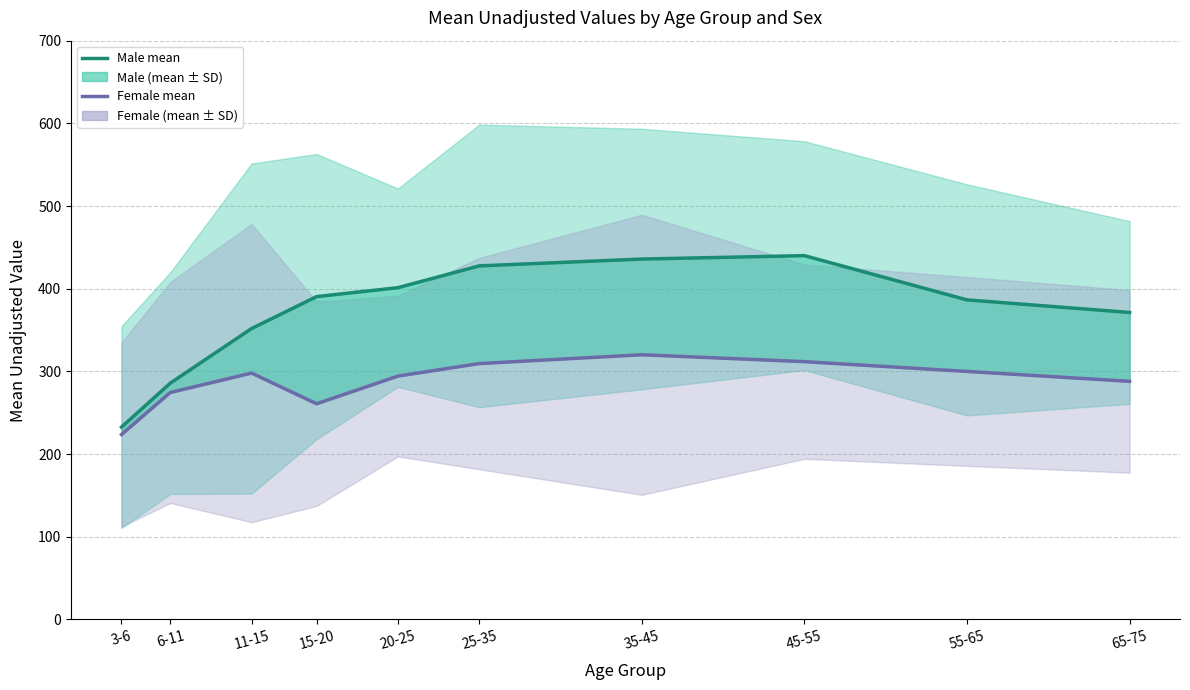

At which category does Female mean reach its first local valley?

15-20